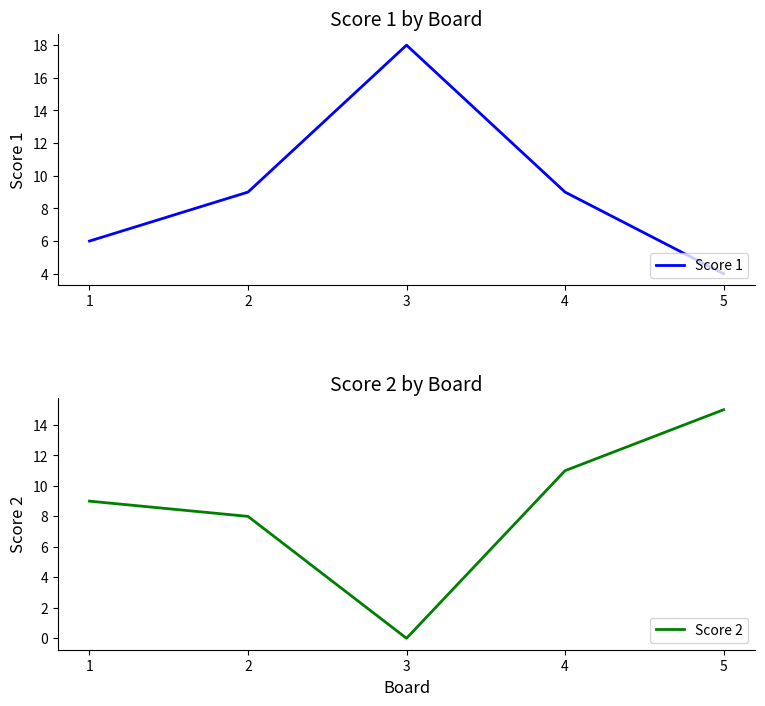

At which category is the sum across all series the highest?

4